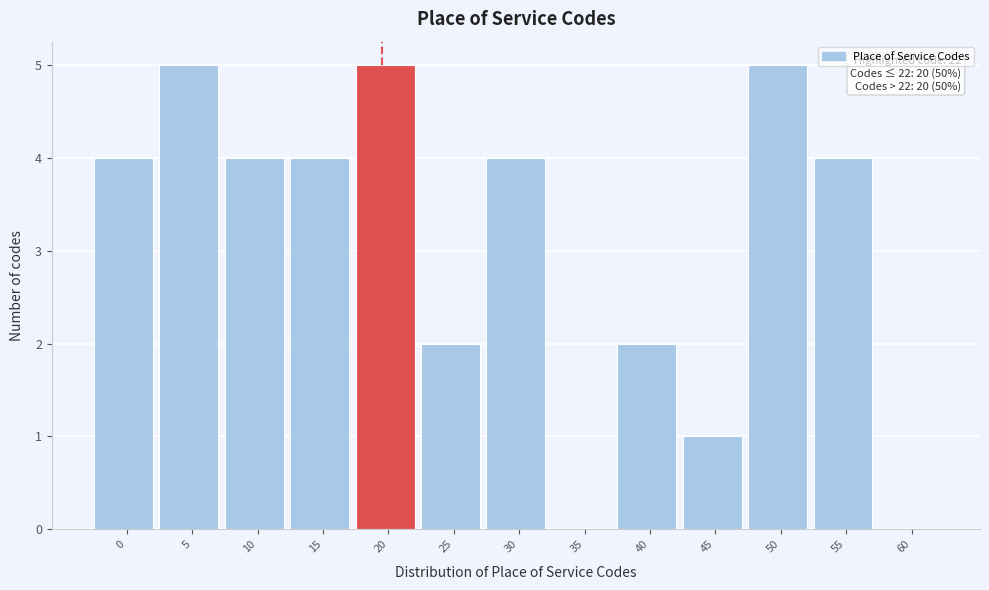

Reading left to right, transcribe all the data shown in this chart.

0=4	5=5	10=4	15=4	20=5	25=2	30=4	35=0	40=2	45=1	50=5	55=4	60=0